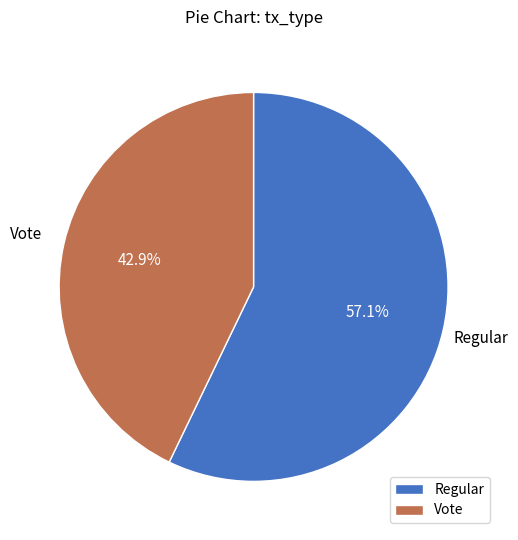

How many segments does this pie chart have?

2